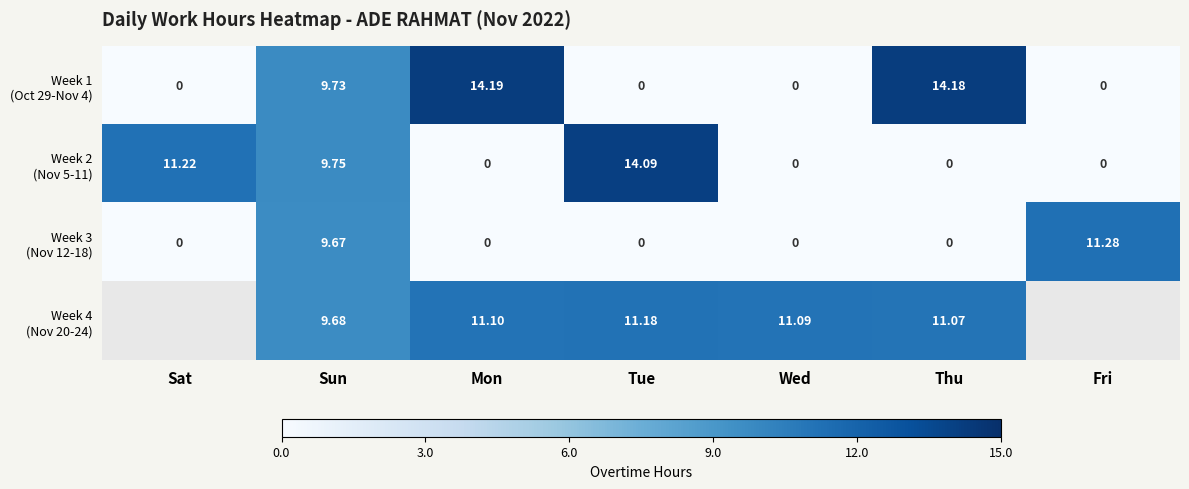

What is the total value across all series at Thu?

25.2